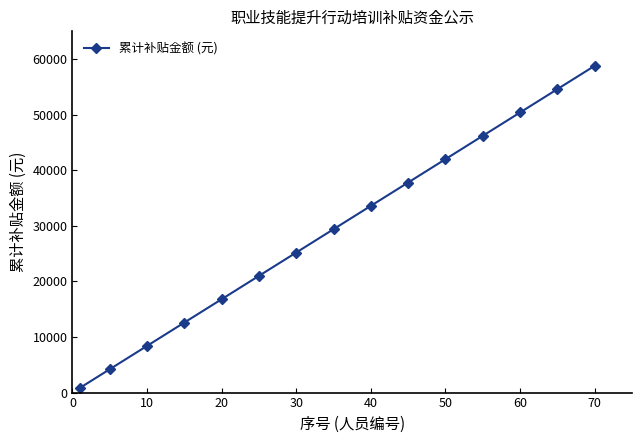

What is the greatest value displayed?

58800